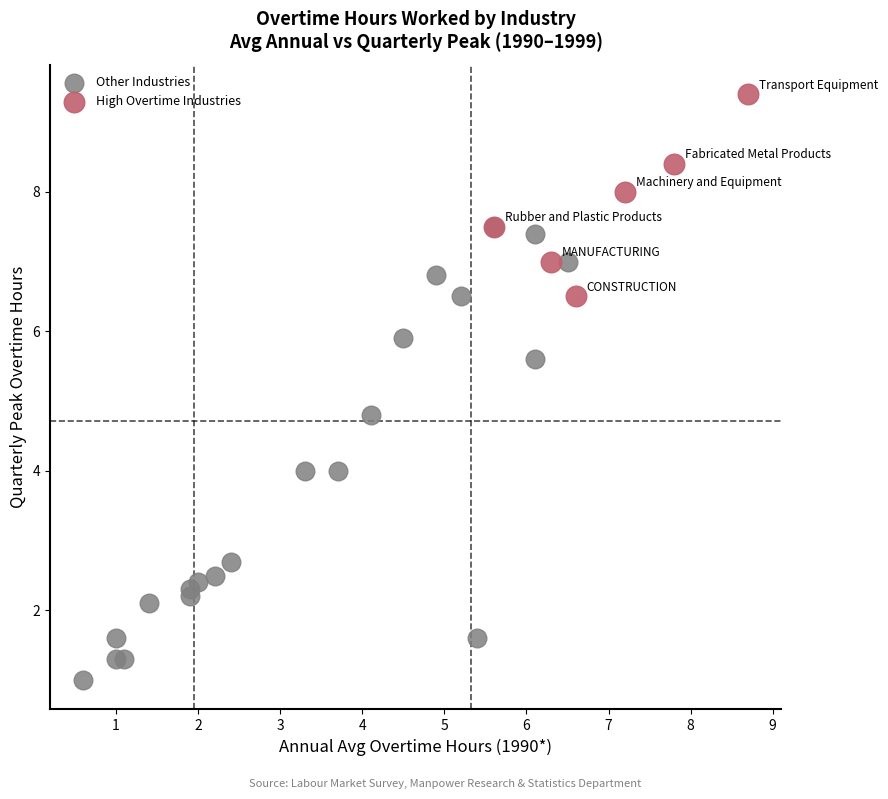

What are all the series names shown in the legend?

Other Industries, High Overtime Industries